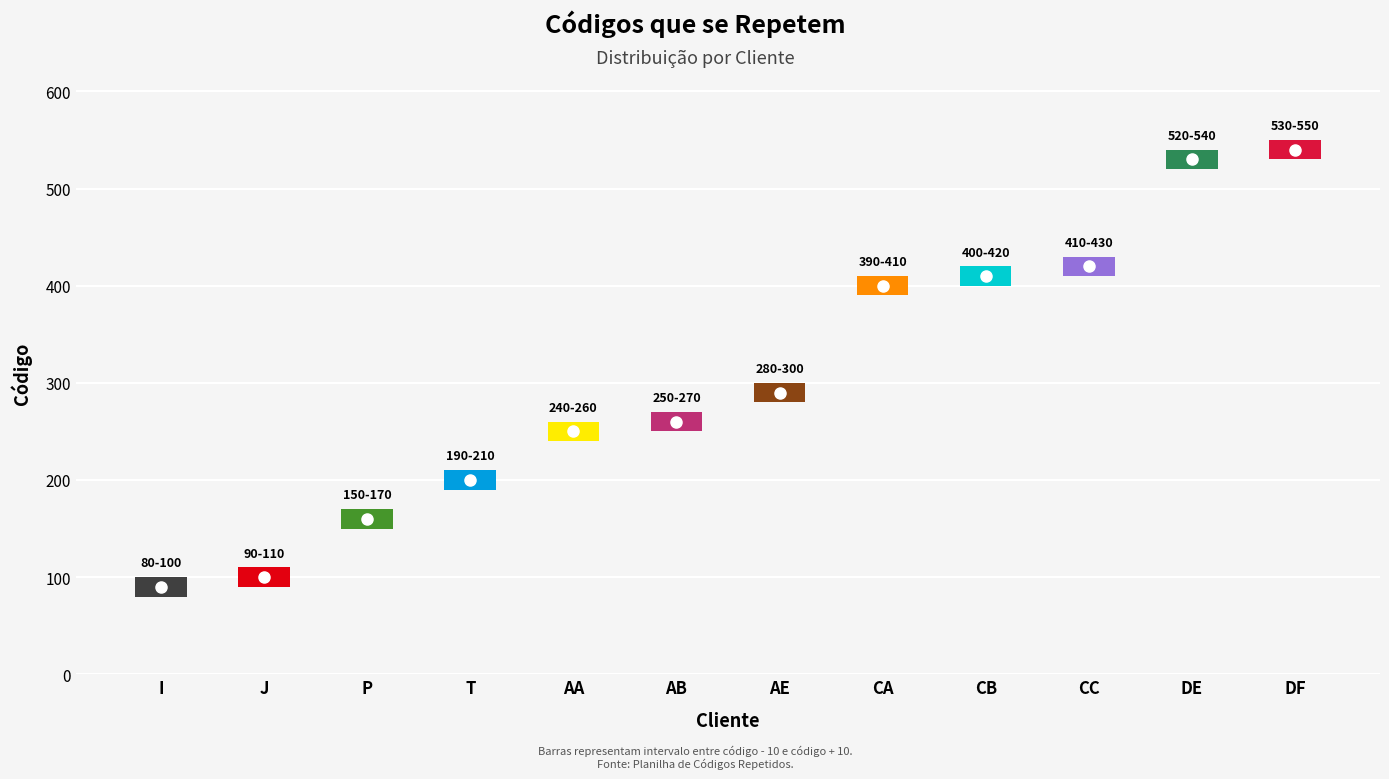

Are the bars grouped side by side (vs. stacked)?

No